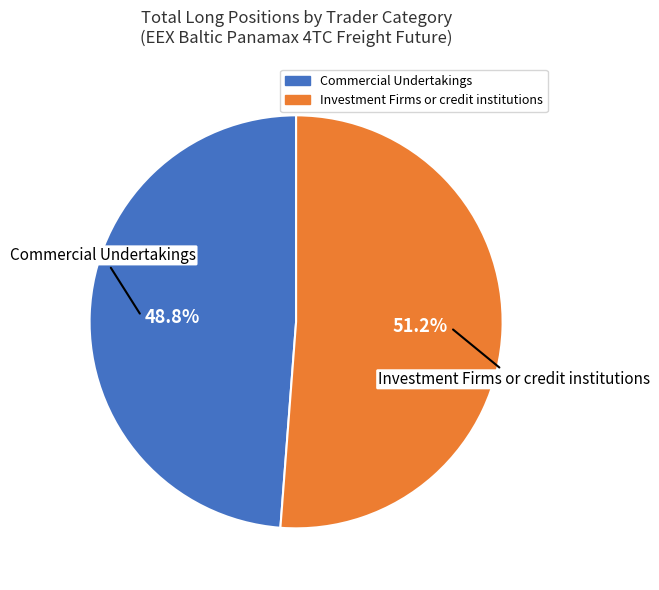

Which slice represents more than half of the pie?

Investment Firms or credit institutions